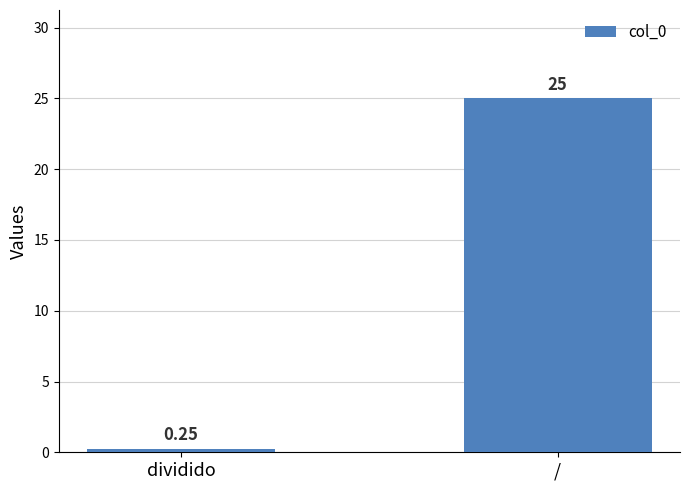

At which label is the value closest to 12?

dividido